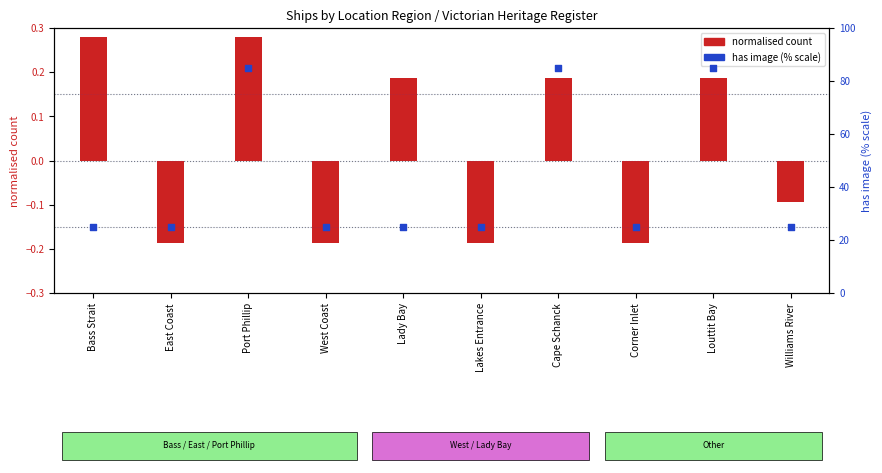

Which series contains the lowest Y value?

normalised count